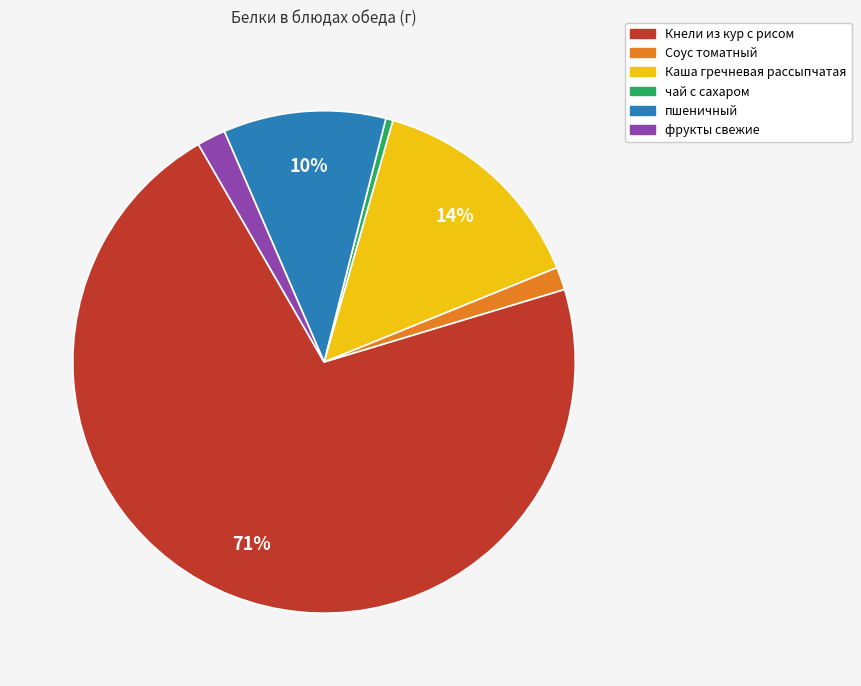

Which category accounts for the majority?

Кнели из кур с рисом